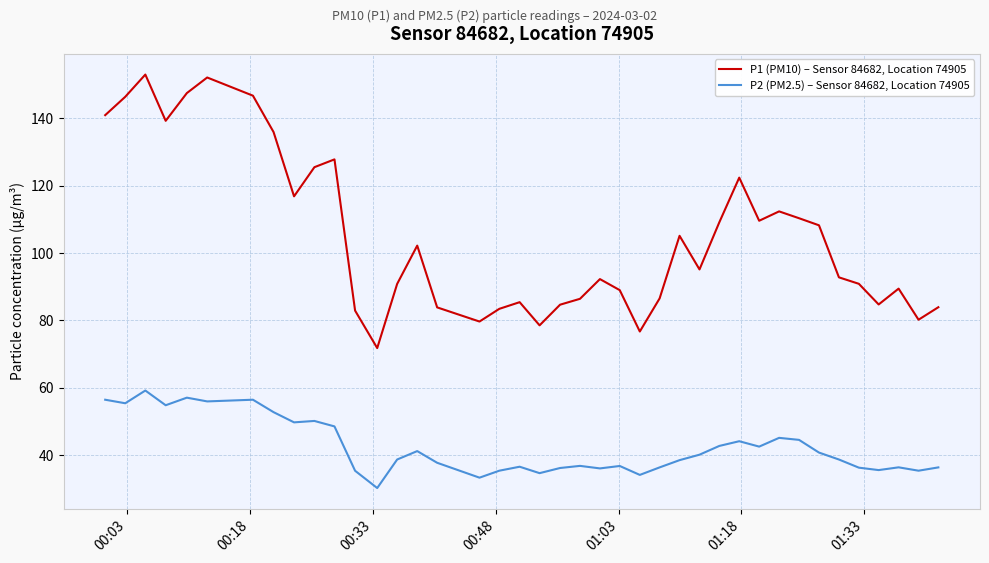

True or false: P1 (PM10) – Sensor 84682, Location 74905 and P2 (PM2.5) – Sensor 84682, Location 74905 cross at least once.

False